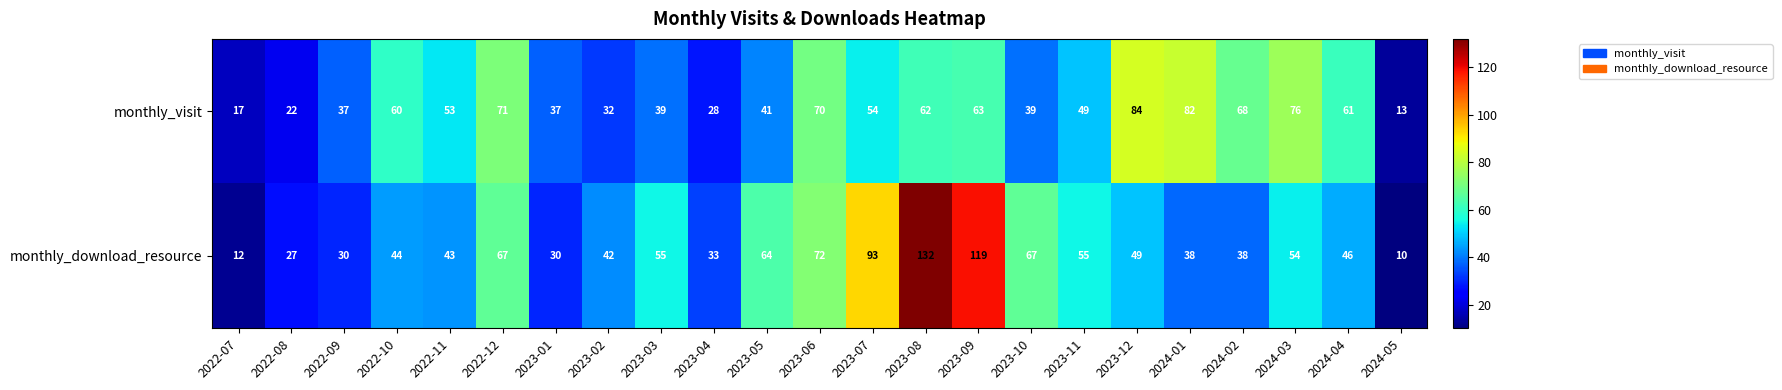

Which category has the lowest value across all series?

2024-05